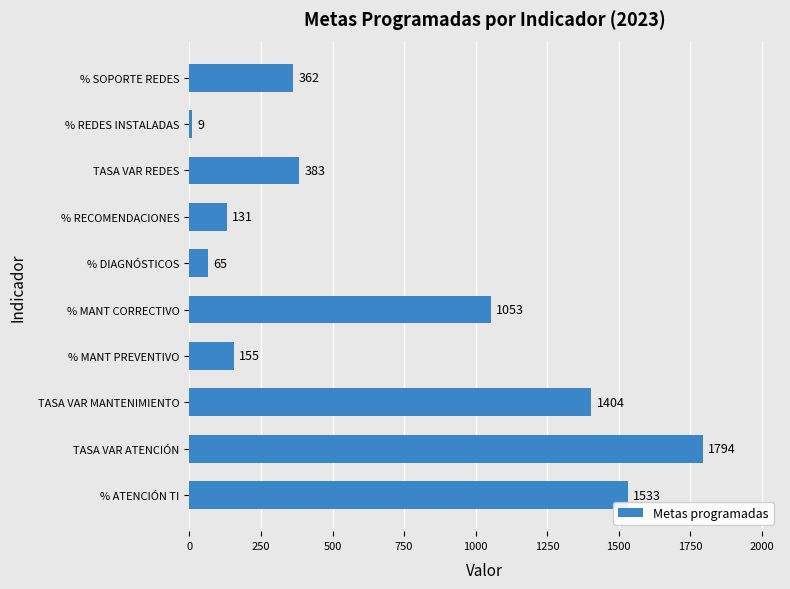

What is the greatest value displayed?

1794